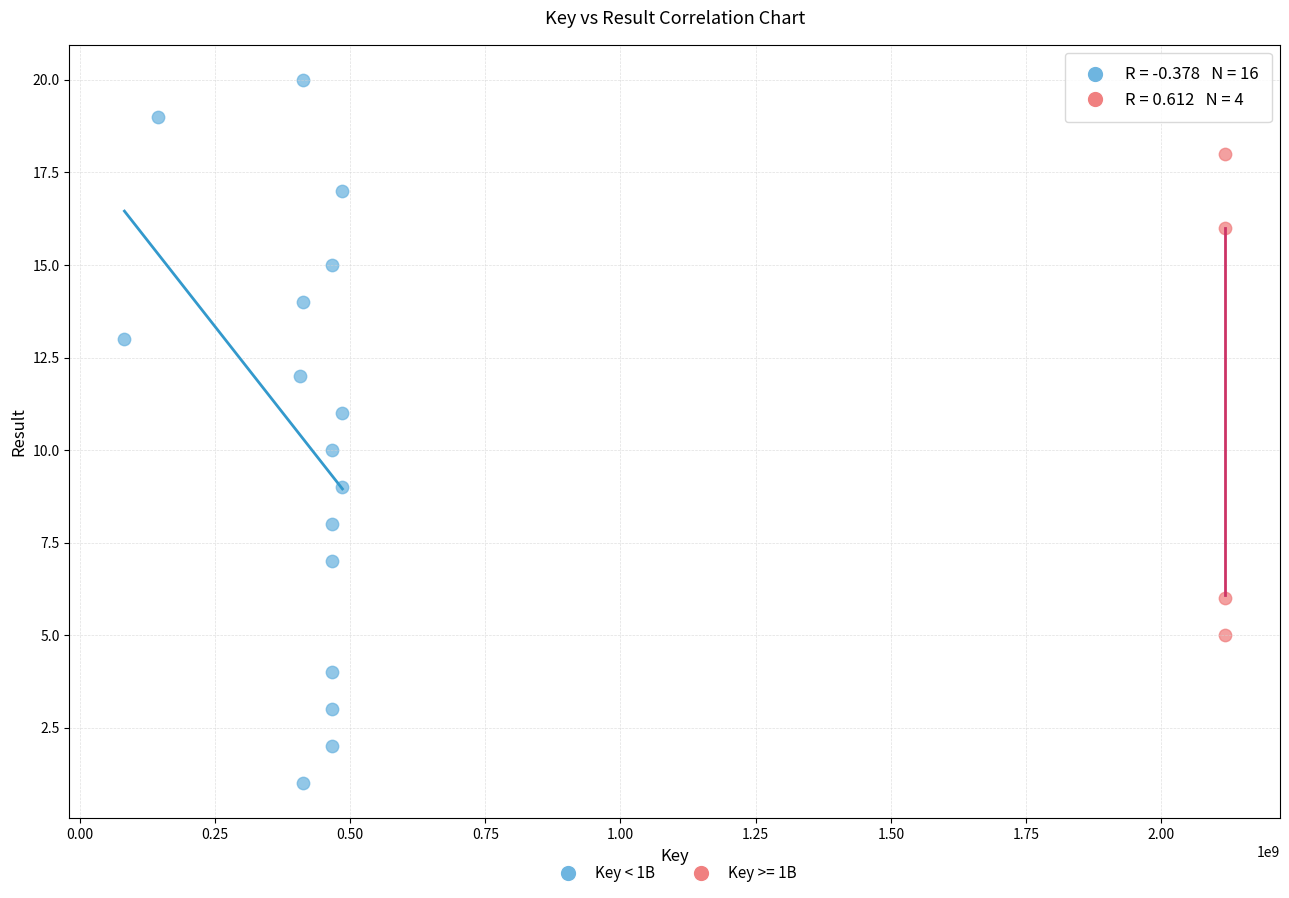

Which series has the widest spread of Y values?

Key < 1B